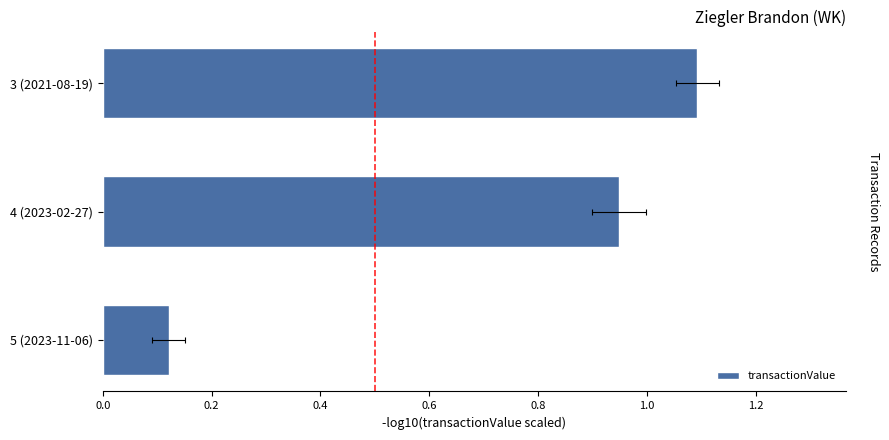

The chart shows a value of 0.9 at 4 (2023-02-27). True or false?

True